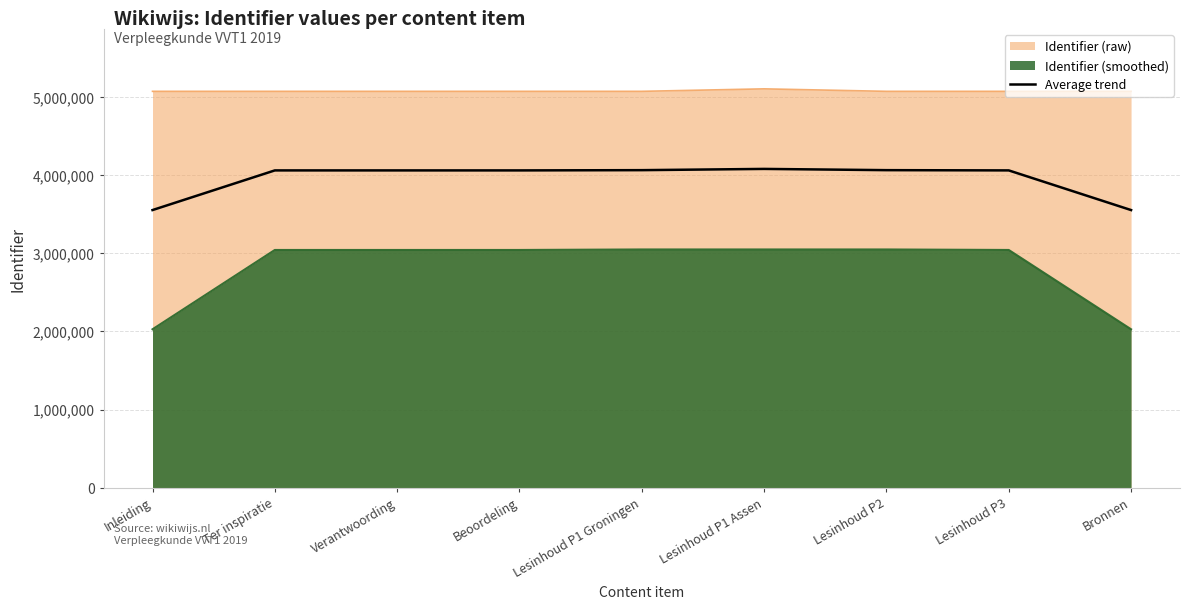

What is the difference between the maximum and minimum values?

525963.3